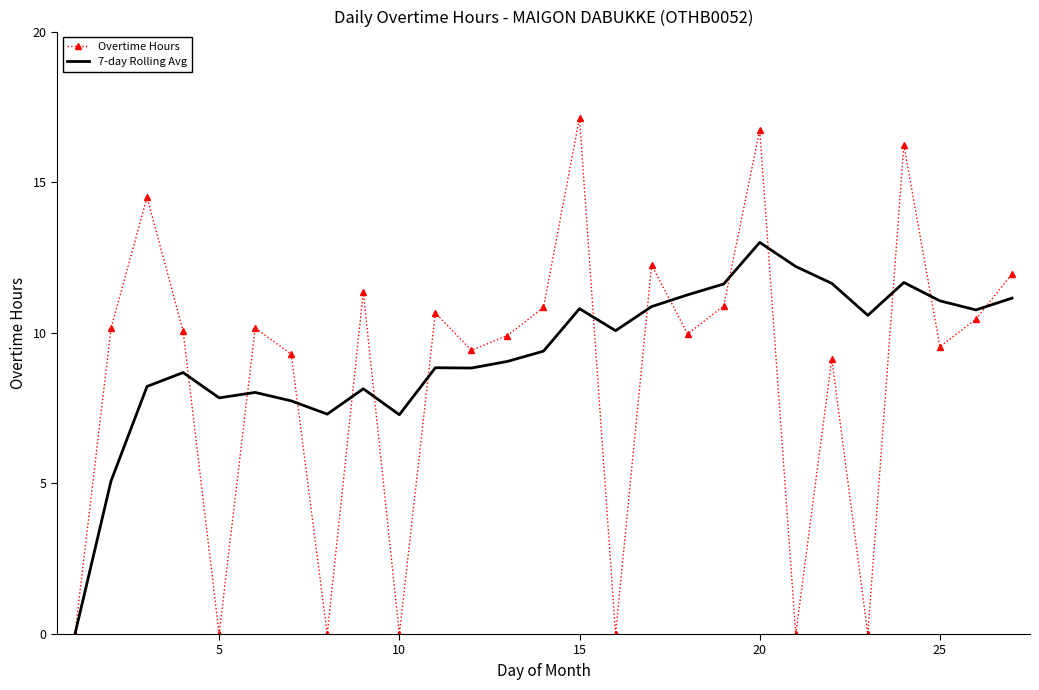

Which series has the widest spread of values?

Overtime Hours